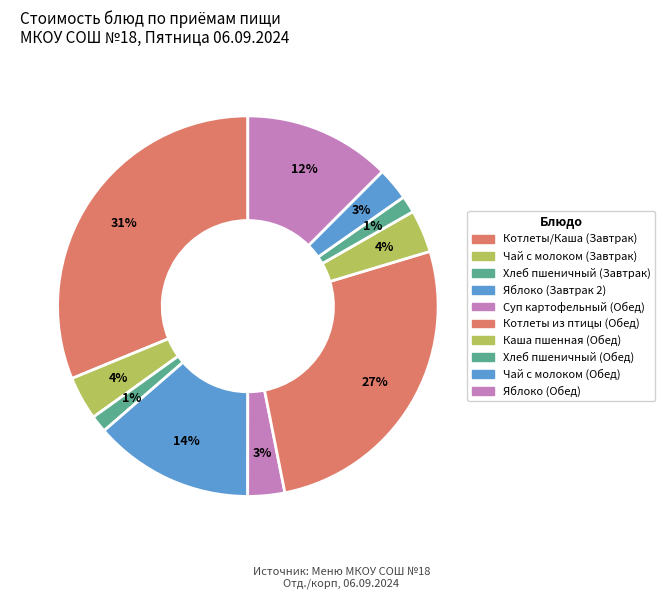

Rank the categories by value from highest to lowest.

Котлеты/Каша (Завтрак), Котлеты из птицы (Обед), Яблоко (Завтрак 2), Яблоко (Обед), Чай с молоком (Завтрак), Каша пшенная (Обед), Суп картофельный (Обед), Чай с молоком (Обед), Хлеб пшеничный (Завтрак), Хлеб пшеничный (Обед)